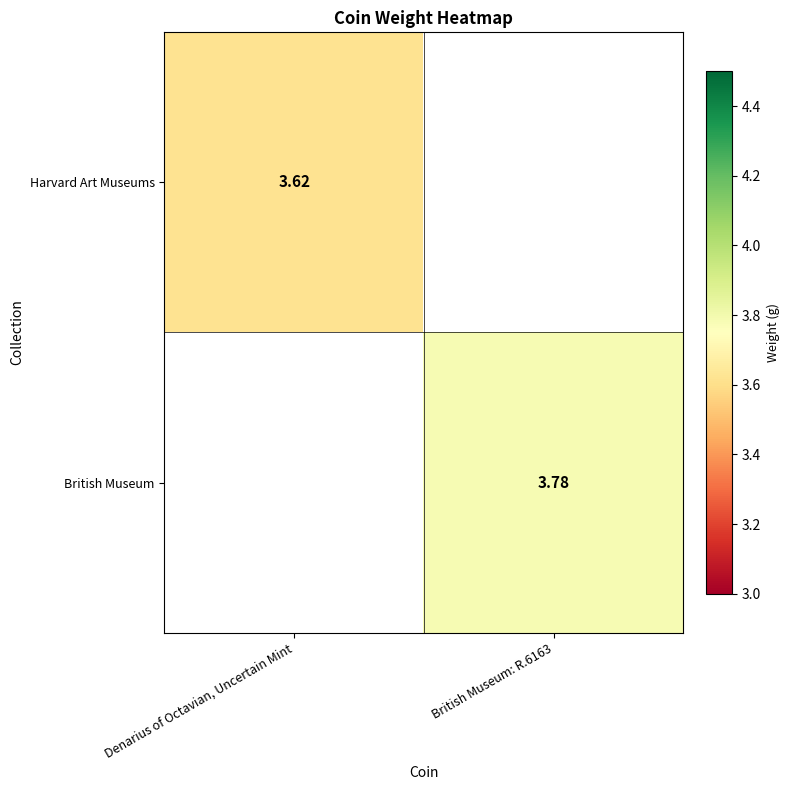

The value of British Museum at Denarius of Octavian, Uncertain Mint is -1.6. True or false?

False